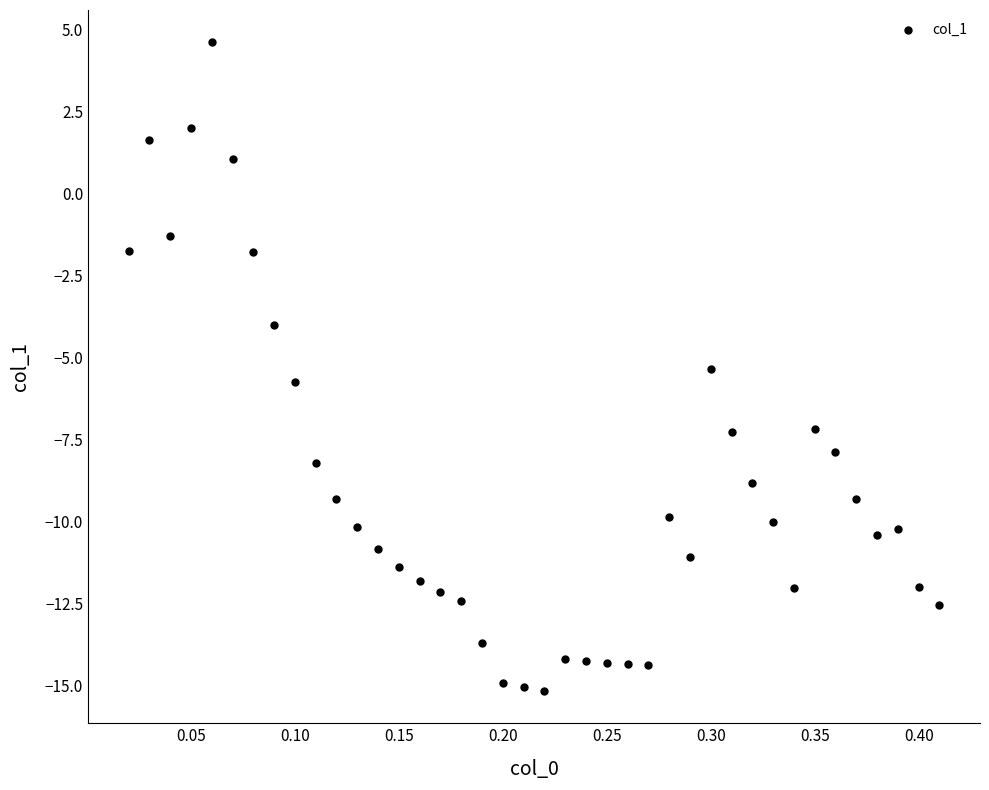

What is the range of X values (max minus min)?

0.4